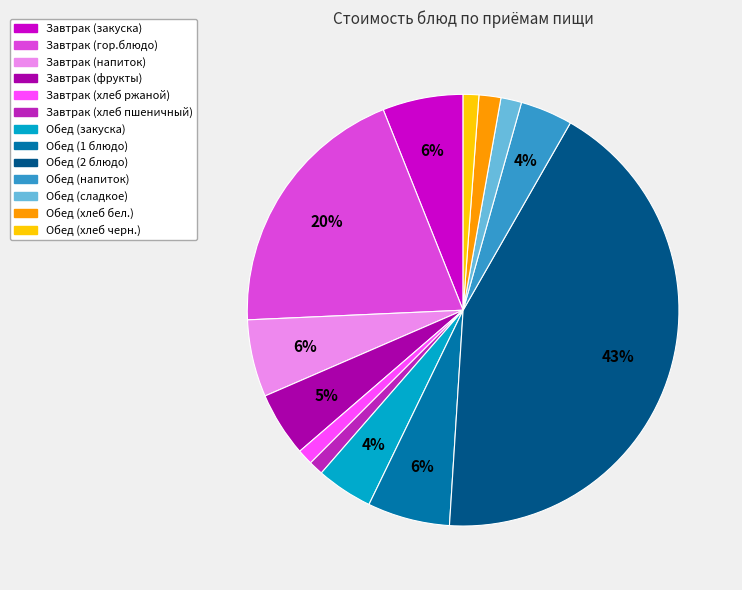

To the nearest percent, what percentage of the pie is Обед (хлеб черн.)?

1%